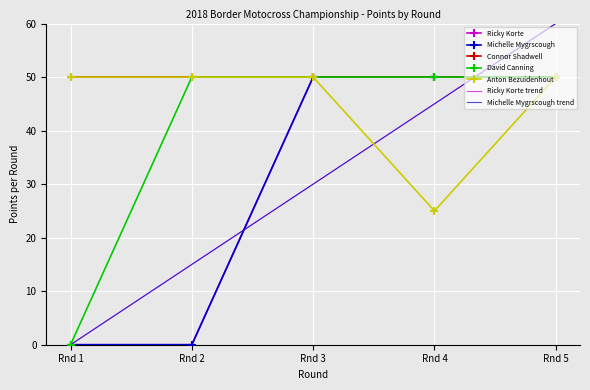

True or false: Ricky Korte and Michelle Mygrscough cross at least once.

False